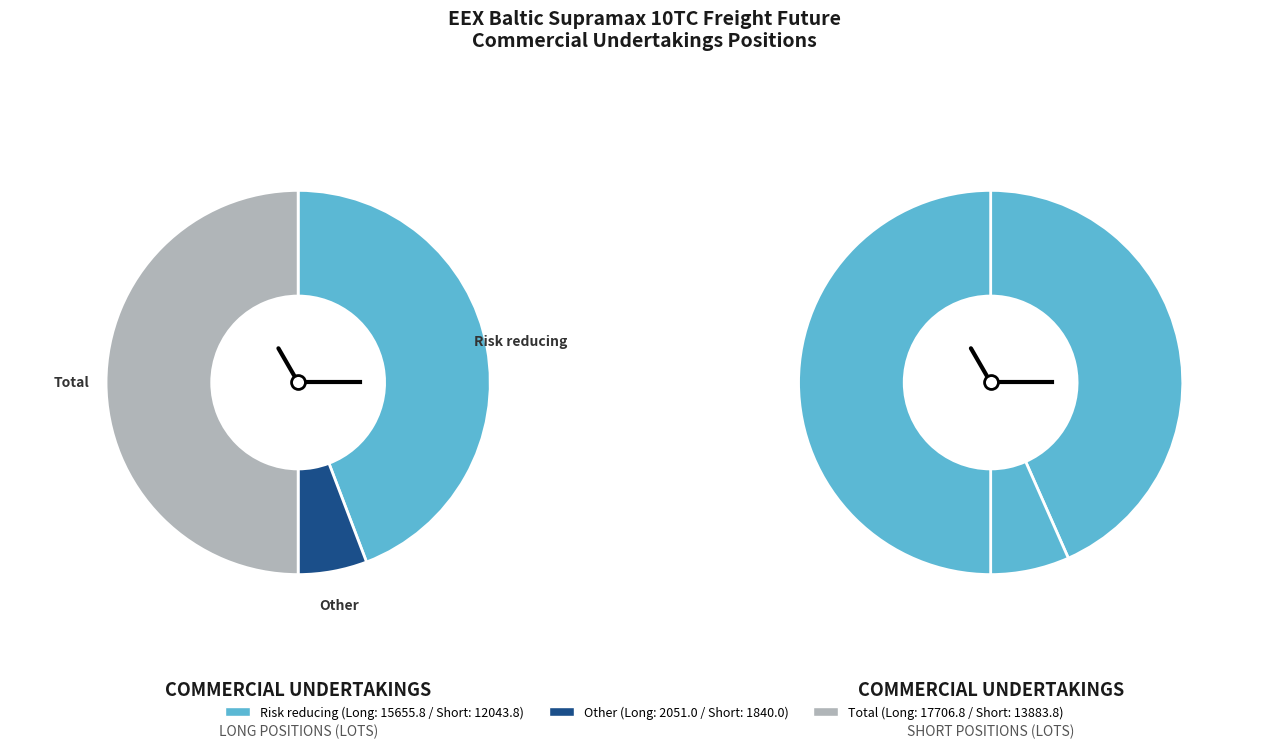

What is the smallest slice in the pie chart?

Other (Long)